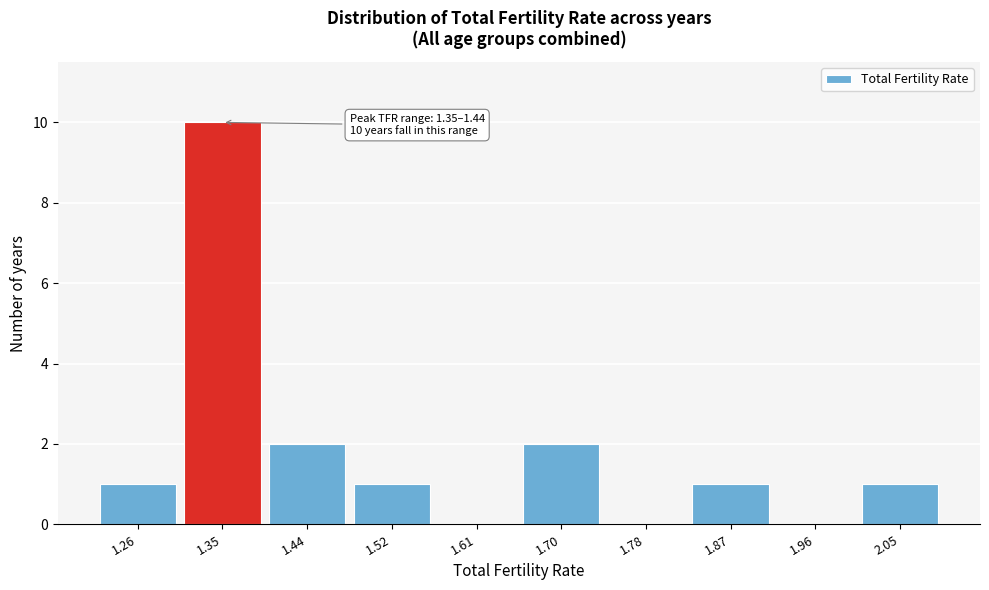

Reading right to left, what are all the values shown in this chart?

2.05=1	1.96=0	1.87=1	1.78=0	1.70=2	1.61=0	1.52=1	1.44=2	1.35=10	1.26=1